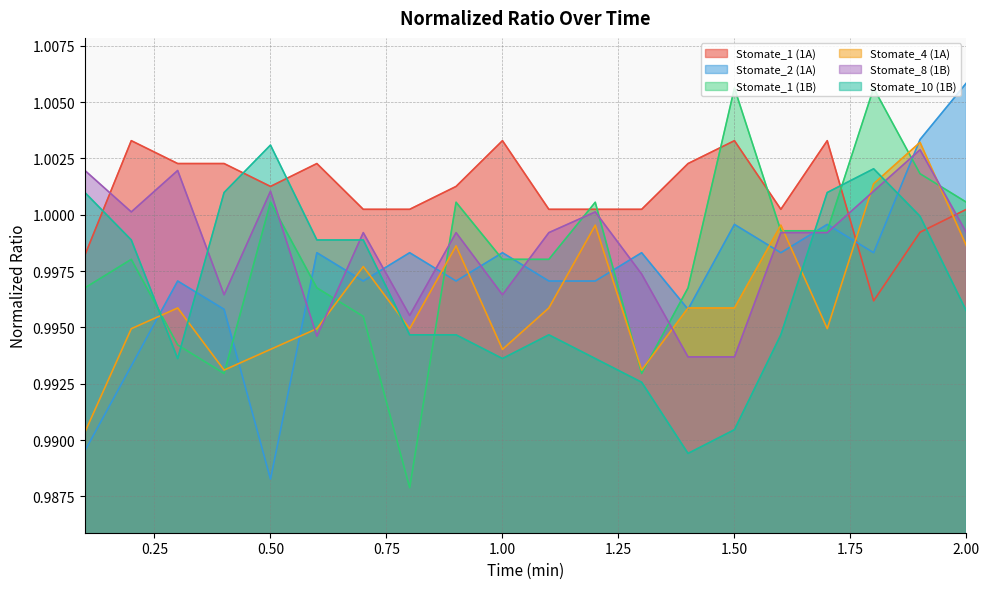

Reading left to right, transcribe all the data shown in this chart.

Stomate_1 (1A): 0.1=1.0	0.2=1.0	0.3=1.0	0.4=1.0	0.5=1.0	0.6=1.0	0.7=1.0	0.8=1.0	0.9=1.0	1.0=1.0	1.1=1.0	1.2=1.0	1.3=1.0	1.4=1.0	1.5=1.0	1.6=1.0	1.7=1.0	1.8=1.0	1.9=1.0	2.0=1.0
Stomate_2 (1A): 0.1=1.0	0.2=1.0	0.3=1.0	0.4=1.0	0.5=1.0	0.6=1.0	0.7=1.0	0.8=1.0	0.9=1.0	1.0=1.0	1.1=1.0	1.2=1.0	1.3=1.0	1.4=1.0	1.5=1.0	1.6=1.0	1.7=1.0	1.8=1.0	1.9=1.0	2.0=1.0
Stomate_1 (1B): 0.1=1.0	0.2=1.0	0.3=1.0	0.4=1.0	0.5=1.0	0.6=1.0	0.7=1.0	0.8=1.0	0.9=1.0	1.0=1.0	1.1=1.0	1.2=1.0	1.3=1.0	1.4=1.0	1.5=1.0	1.6=1.0	1.7=1.0	1.8=1.0	1.9=1.0	2.0=1.0
Stomate_4 (1A): 0.1=1.0	0.2=1.0	0.3=1.0	0.4=1.0	0.5=1.0	0.6=1.0	0.7=1.0	0.8=1.0	0.9=1.0	1.0=1.0	1.1=1.0	1.2=1.0	1.3=1.0	1.4=1.0	1.5=1.0	1.6=1.0	1.7=1.0	1.8=1.0	1.9=1.0	2.0=1.0
Stomate_8 (1B): 0.1=1.0	0.2=1.0	0.3=1.0	0.4=1.0	0.5=1.0	0.6=1.0	0.7=1.0	0.8=1.0	0.9=1.0	1.0=1.0	1.1=1.0	1.2=1.0	1.3=1.0	1.4=1.0	1.5=1.0	1.6=1.0	1.7=1.0	1.8=1.0	1.9=1.0	2.0=1.0
Stomate_10 (1B): 0.1=1.0	0.2=1.0	0.3=1.0	0.4=1.0	0.5=1.0	0.6=1.0	0.7=1.0	0.8=1.0	0.9=1.0	1.0=1.0	1.1=1.0	1.2=1.0	1.3=1.0	1.4=1.0	1.5=1.0	1.6=1.0	1.7=1.0	1.8=1.0	1.9=1.0	2.0=1.0